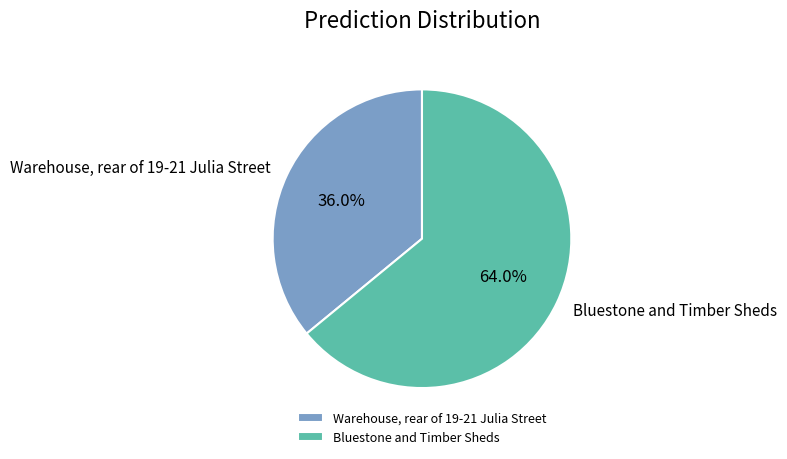

Is it true that Warehouse, rear of 19-21 Julia Street is 36% of the pie?

True